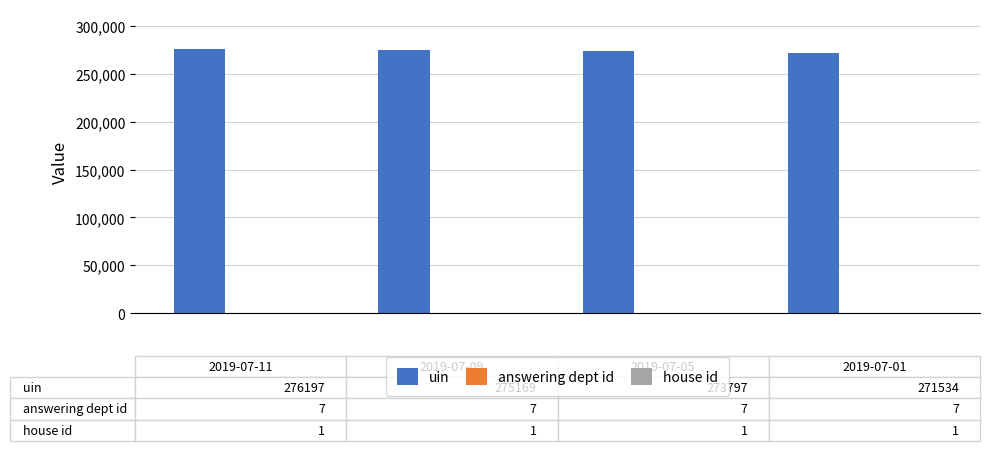

Which series has the largest total across all categories?

uin